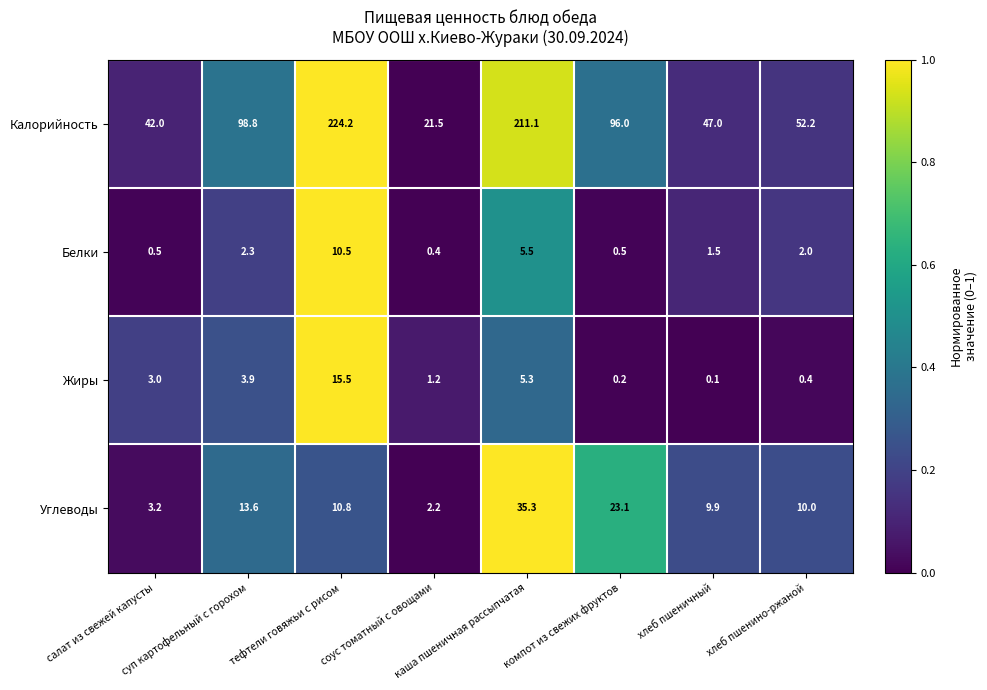

Count the number of categories in the chart.

8